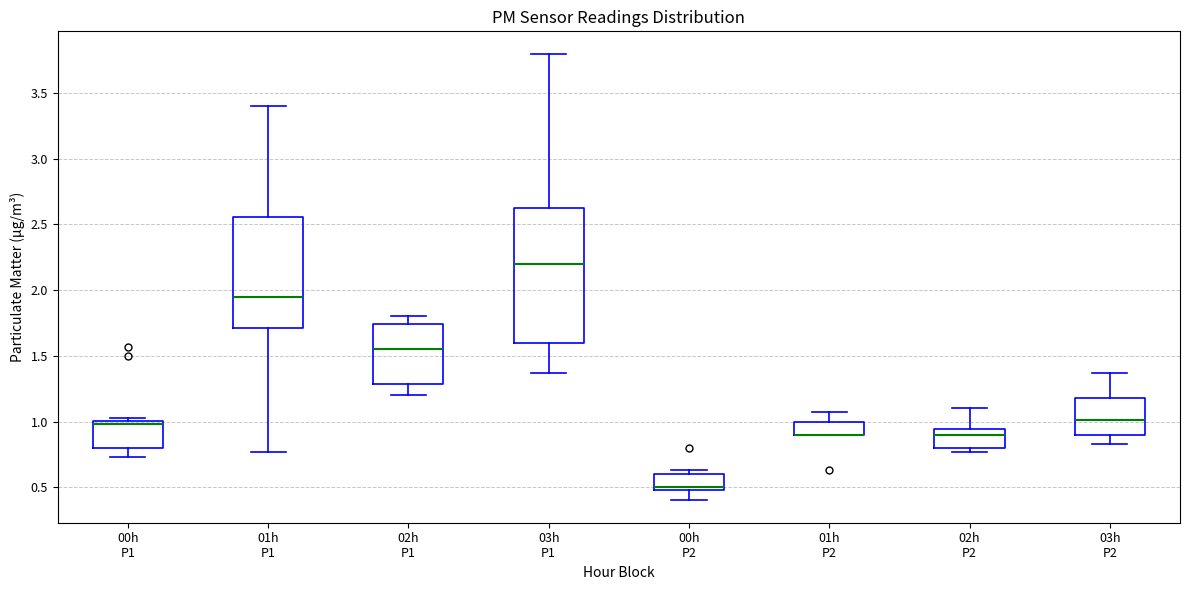

Where is the lower edge of the box for 02h P2 on the y-axis? The values are not printed on the chart, so give them approximately, as read against the axis.

0.80